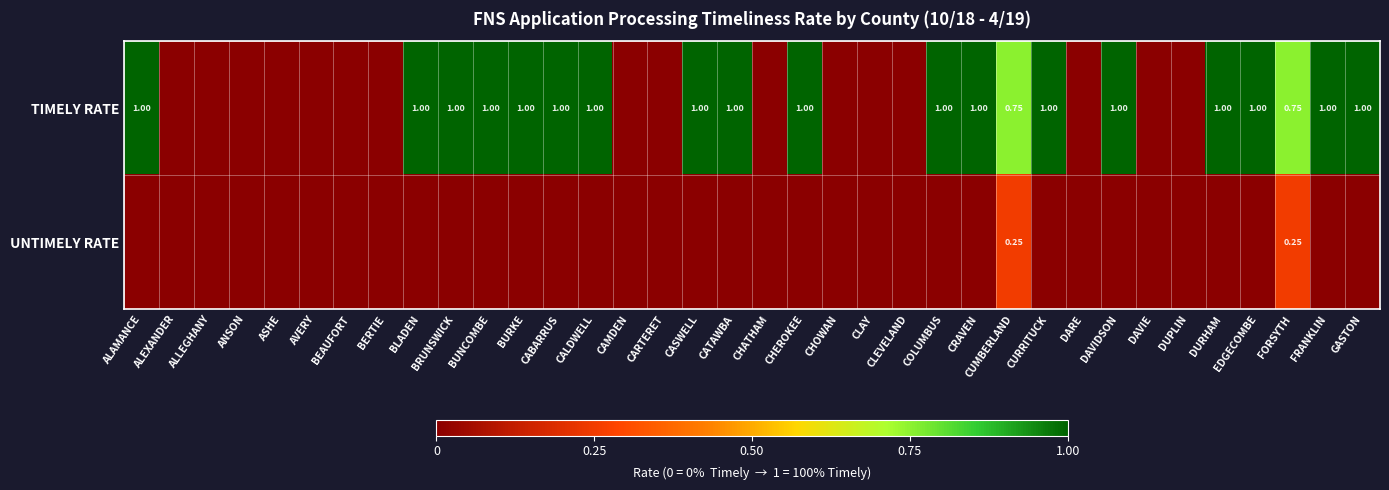

At which category is the sum across all series the highest?

ALAMANCE